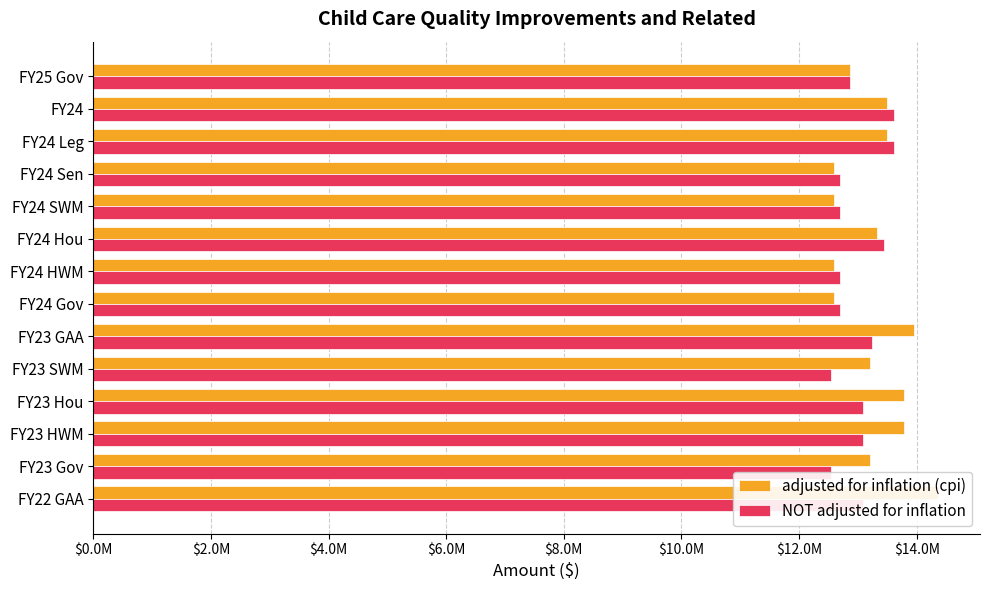

What is the minimum value for NOT adjusted for inflation?

12539190